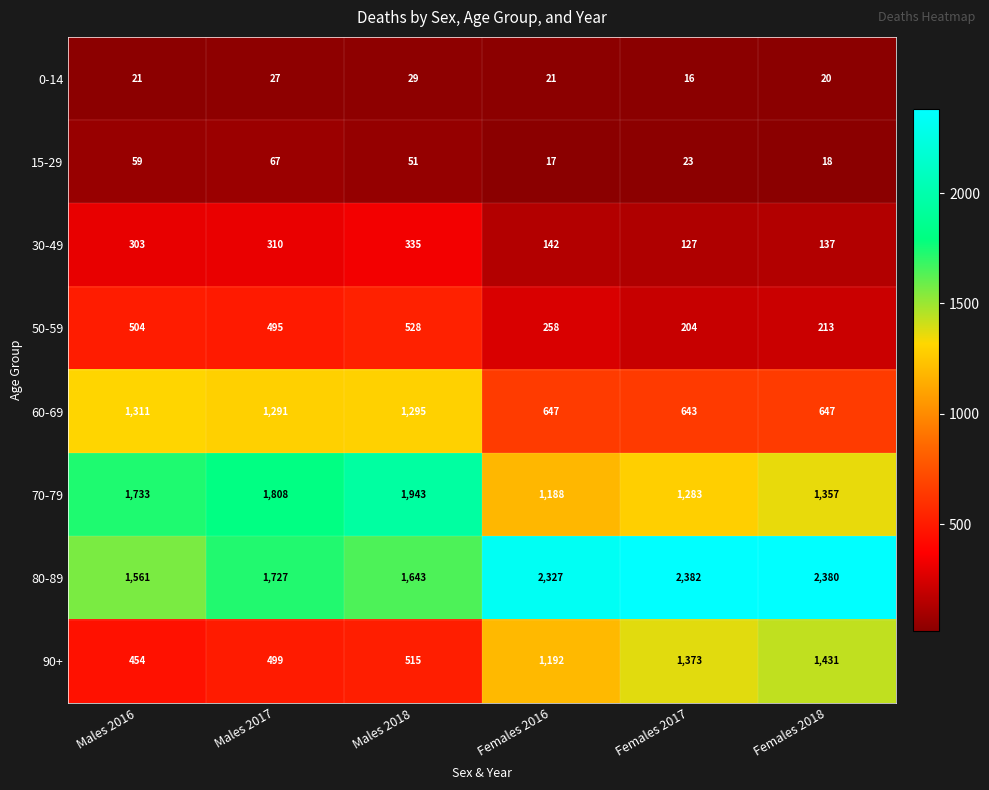

How many series are shown in this chart?

8